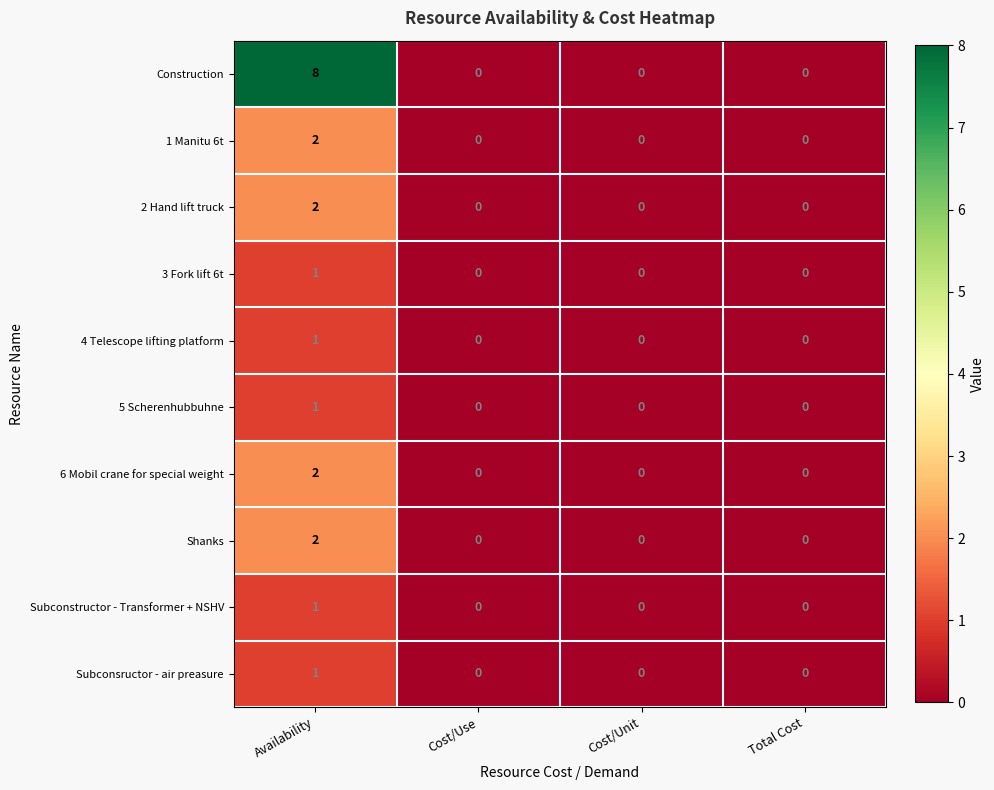

How many Subconsructor - air preasure values are between 0 and 1?

4